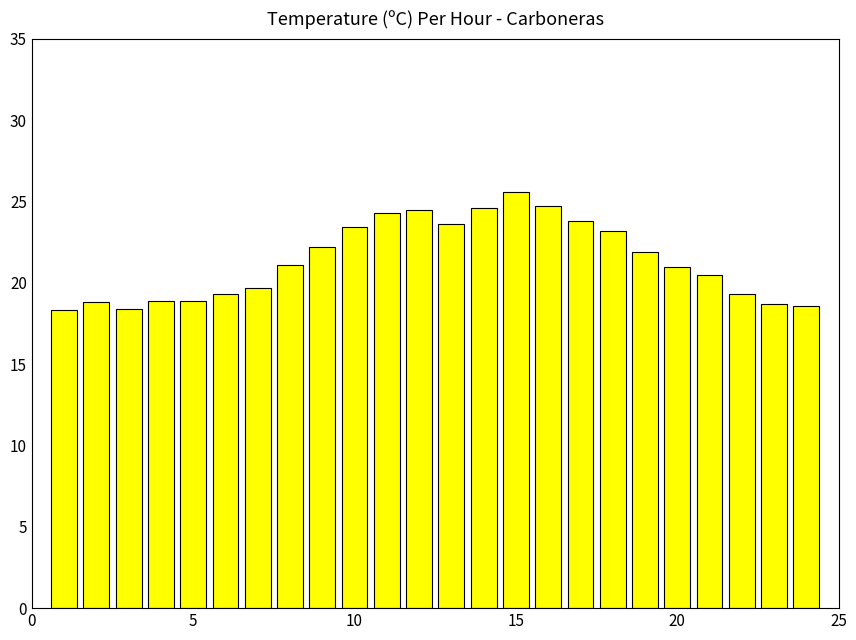

How many categories are shown in the chart?

24